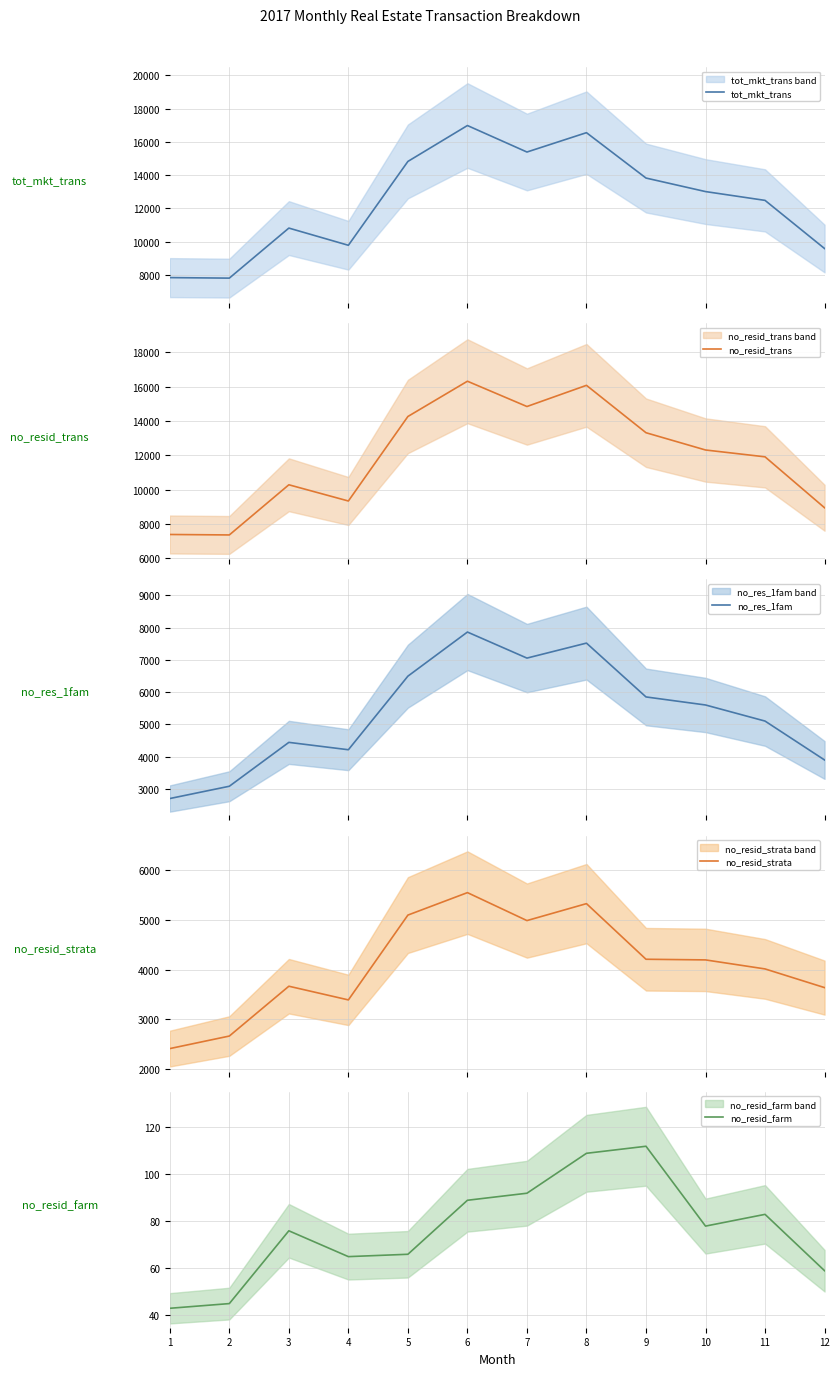

True or false: no_resid_strata and no_resid_farm intersect in this chart.

False